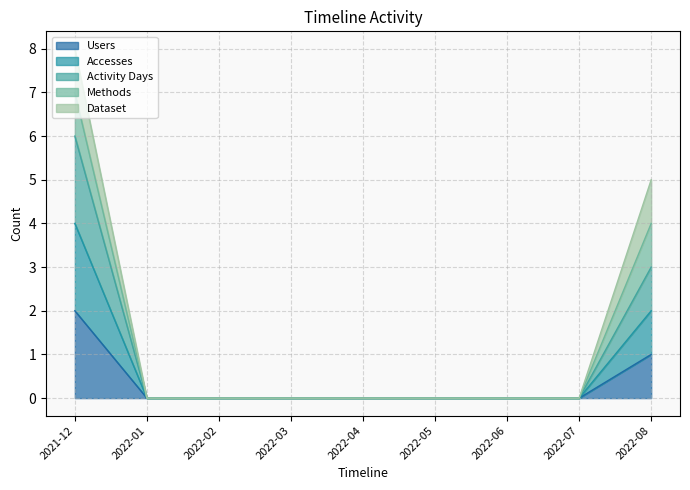

Which series has the largest total across all categories?

Activity Days